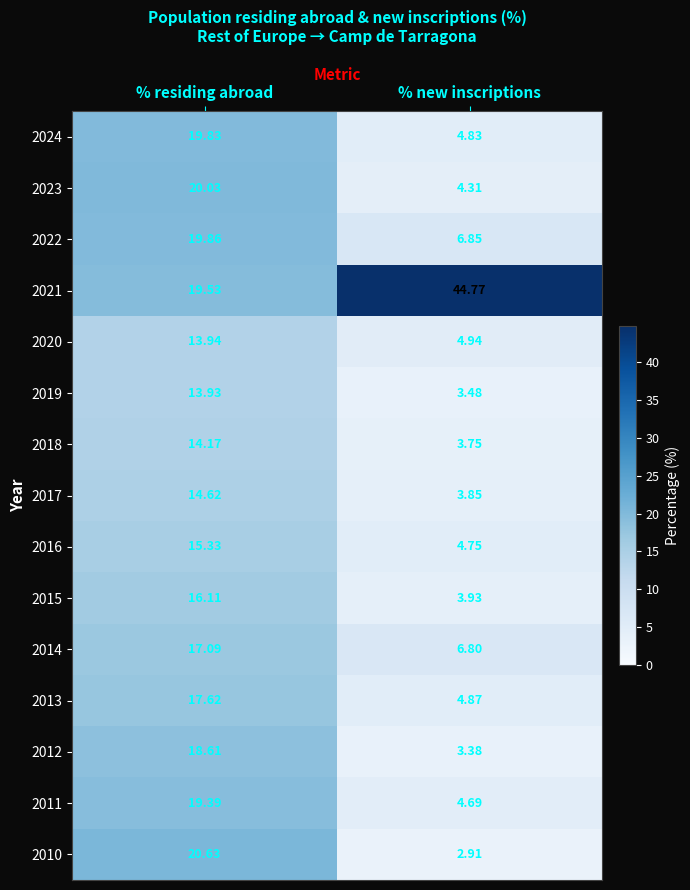

At which category is the sum across all series the highest?

% residing abroad